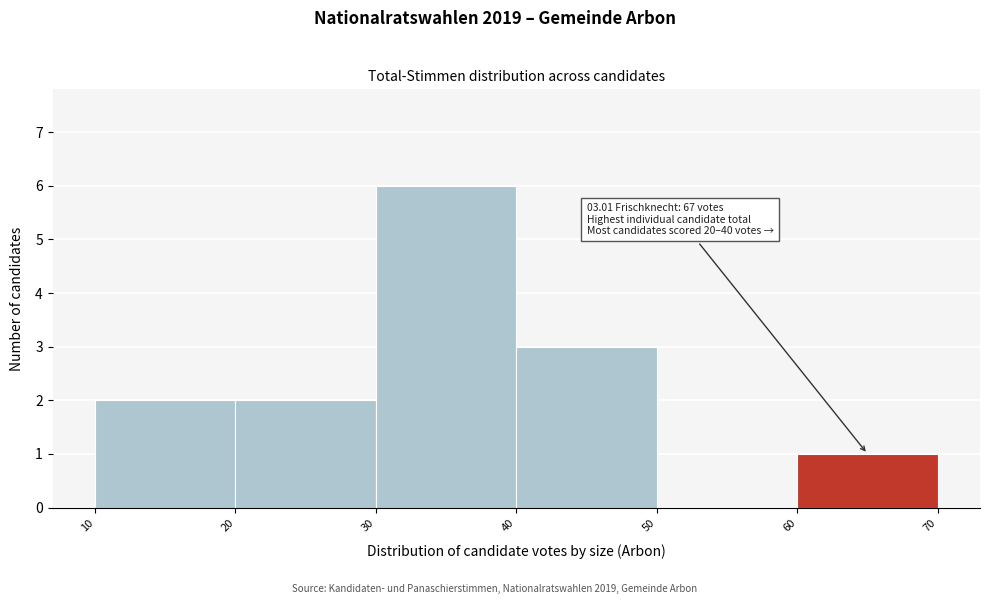

Which range on the x-axis has the tallest bar?

30 to 40